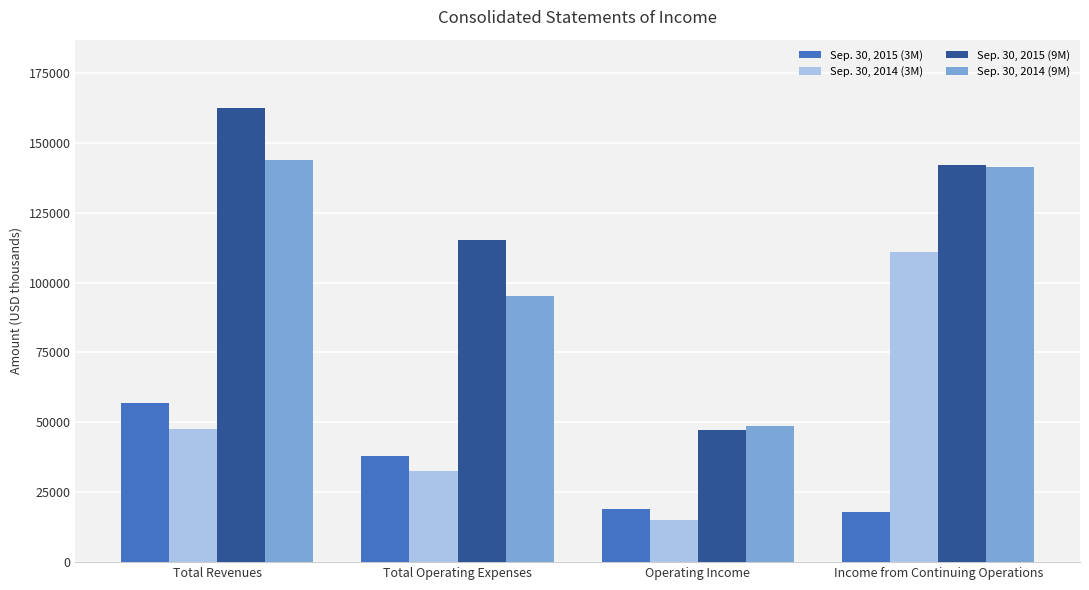

What is the sum of all Sep. 30, 2014 (9M) values?

429207